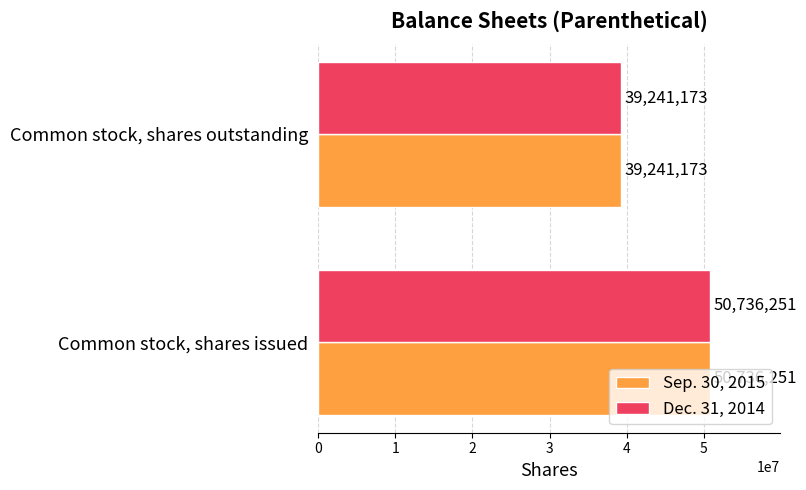

Which category has the lowest value across all series?

Common stock, shares outstanding